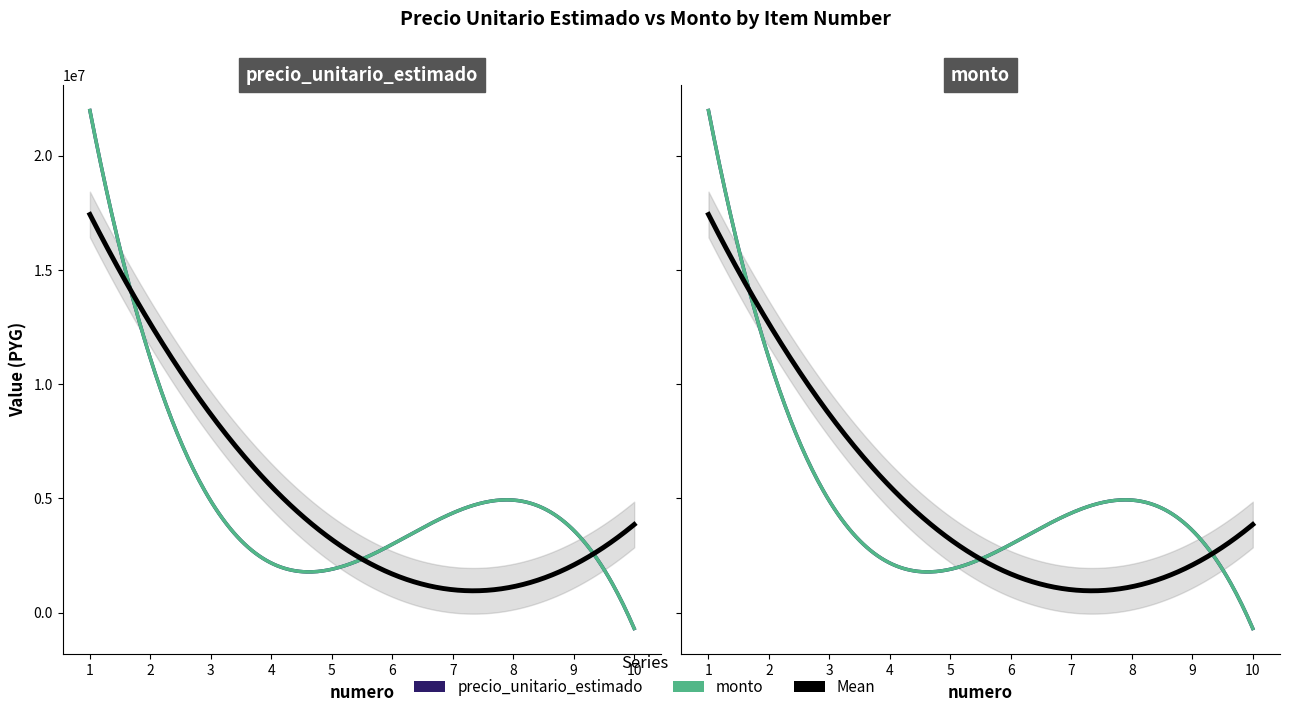

At which category is the sum across all series the highest?

1